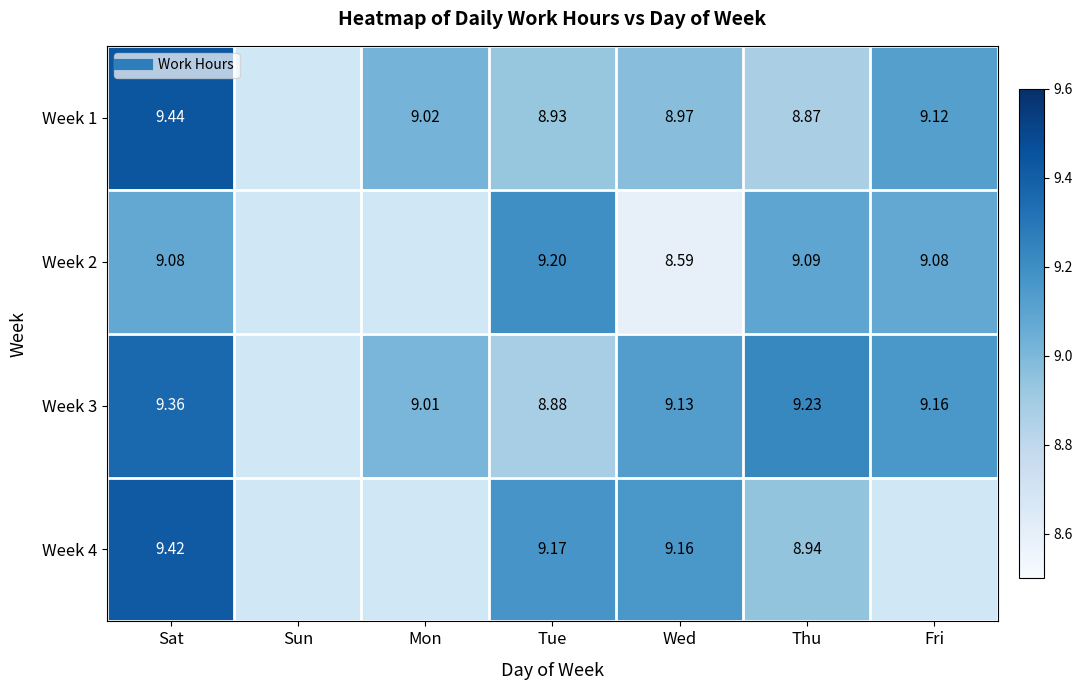

What is the difference between the Week 1 values at Mon and Thu?

0.2